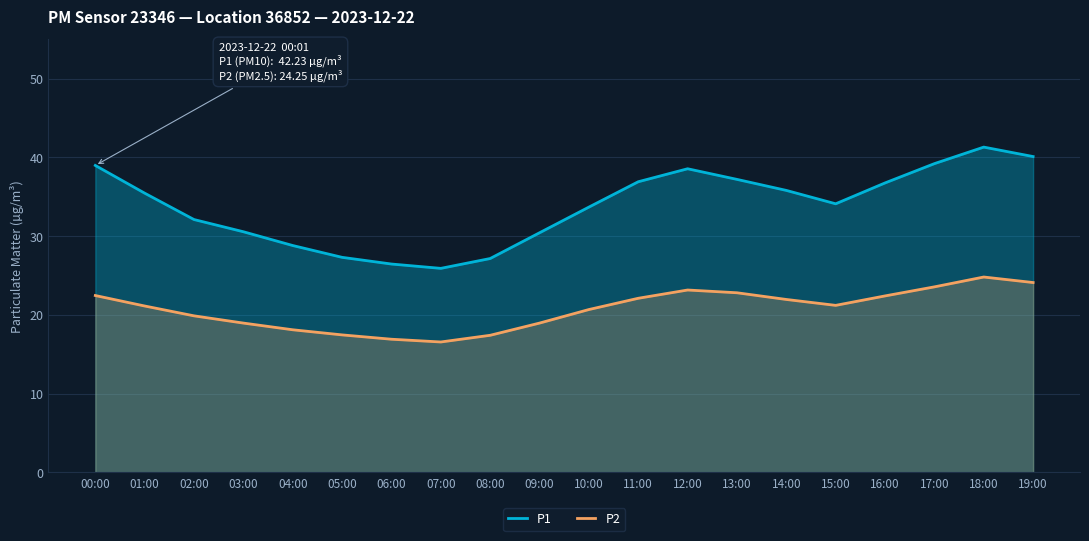

True or false: P1 and P2 cross at least once.

False